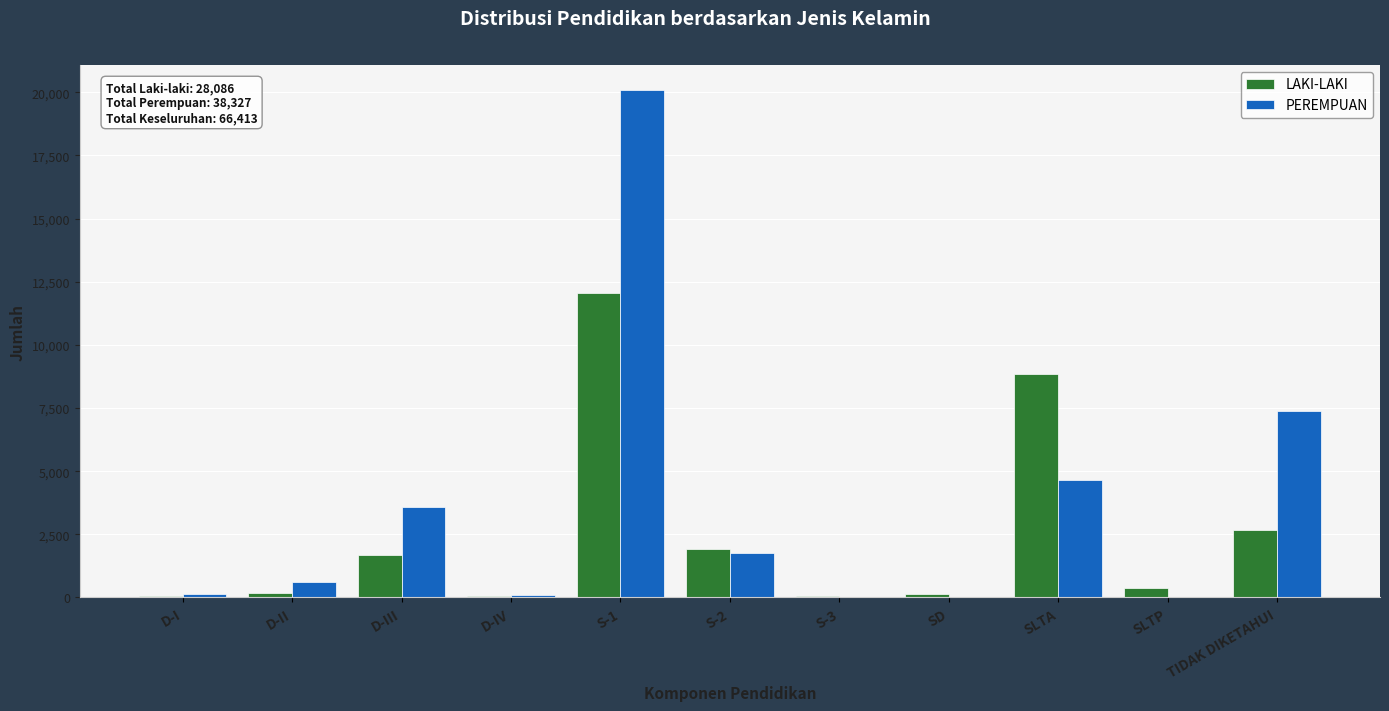

What is the greatest value displayed?

20079